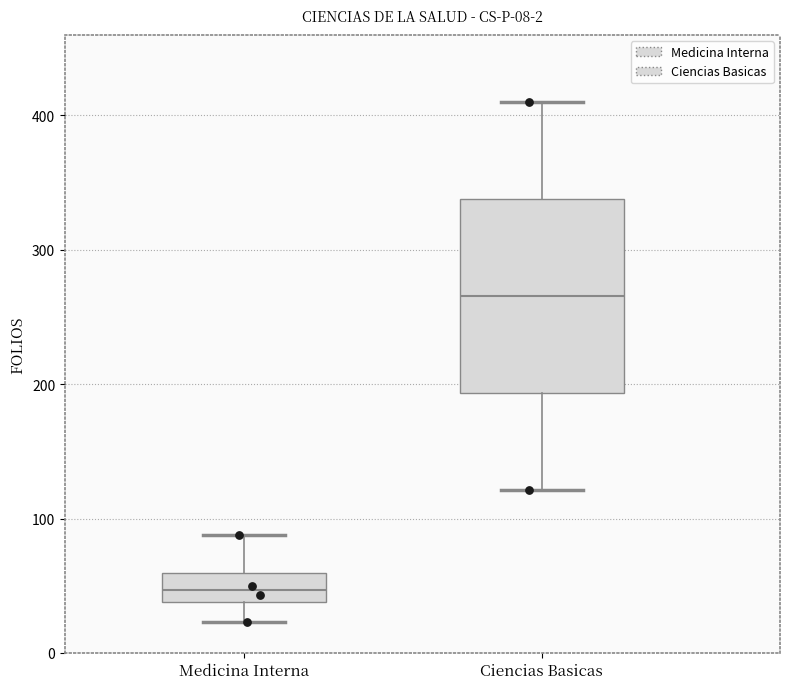

Which box is the tallest, from its lower edge to its upper edge?

Ciencias Basicas